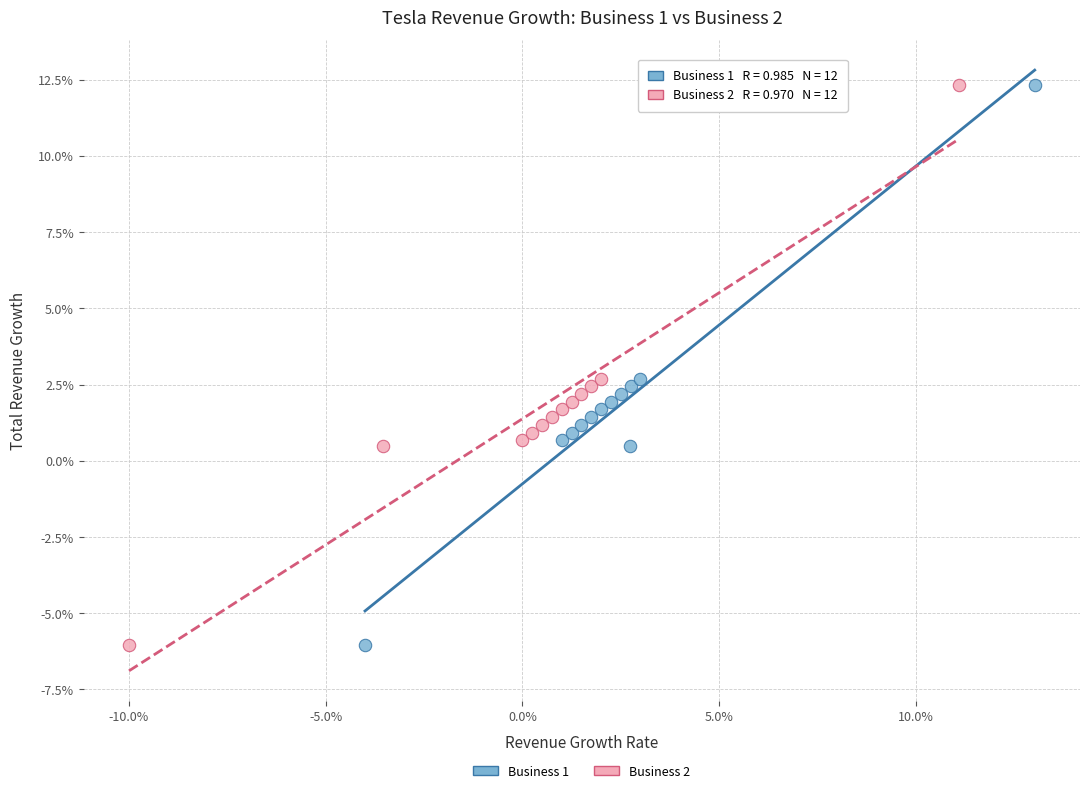

What are all the series names shown in the legend?

Business 1, Business 2